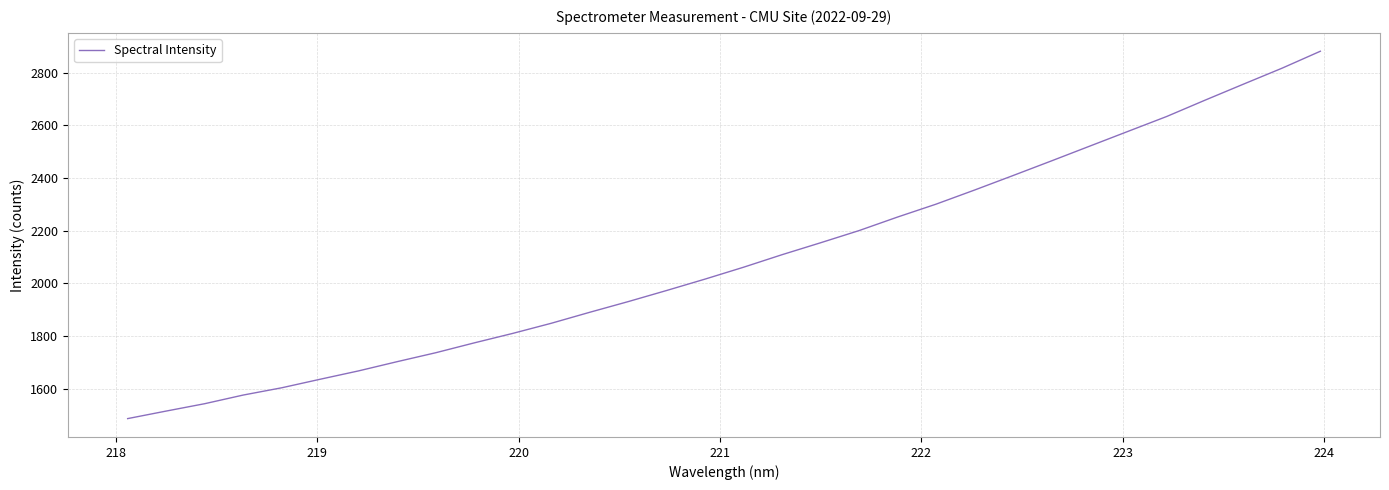

What is the maximum value shown in the chart?

2881.5